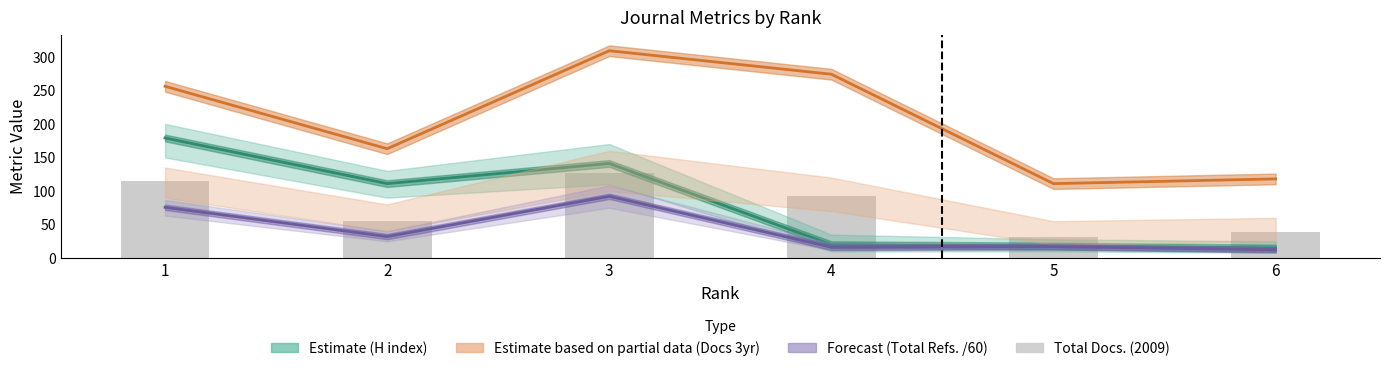

True or false: H index (Estimate) has a value of 198.2 at 3.

False